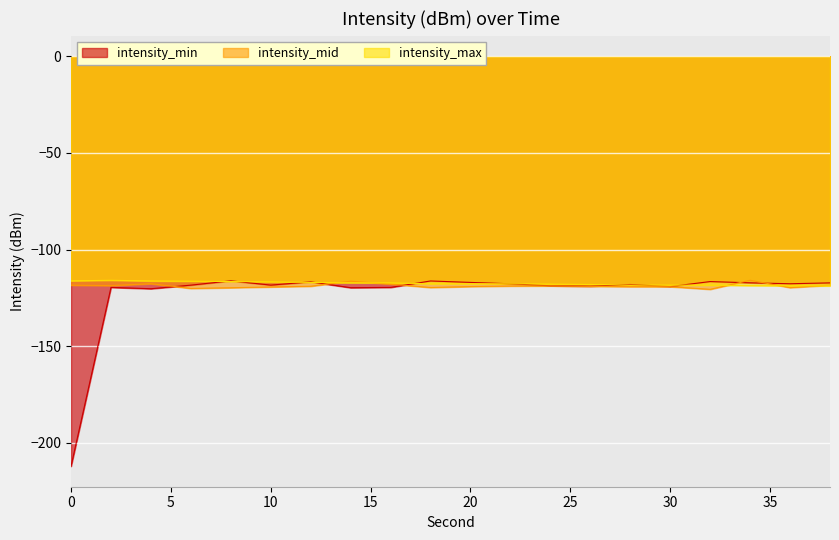

At which category does the chart reach its peak across all series?

34